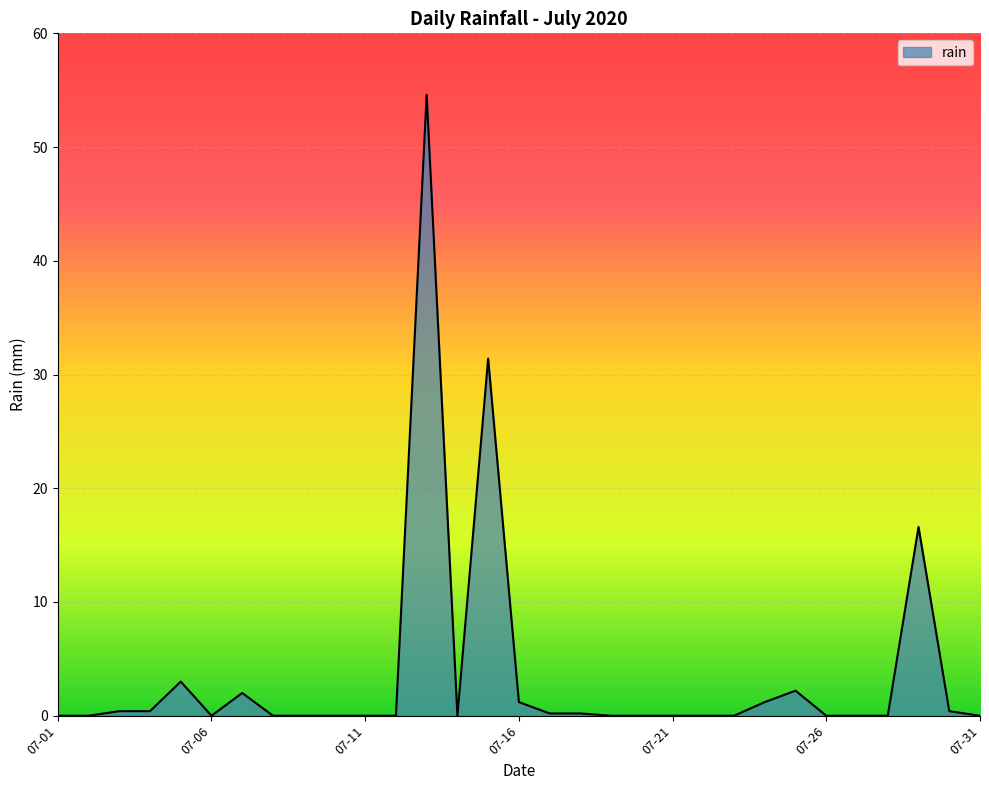

What is the maximum value shown in the chart?

54.6